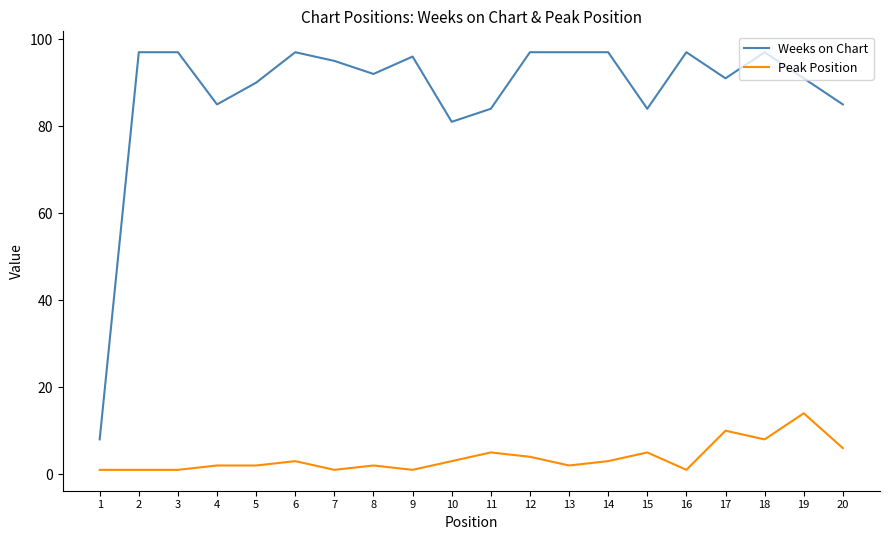

At which label does Peak Position reach its peak?

19